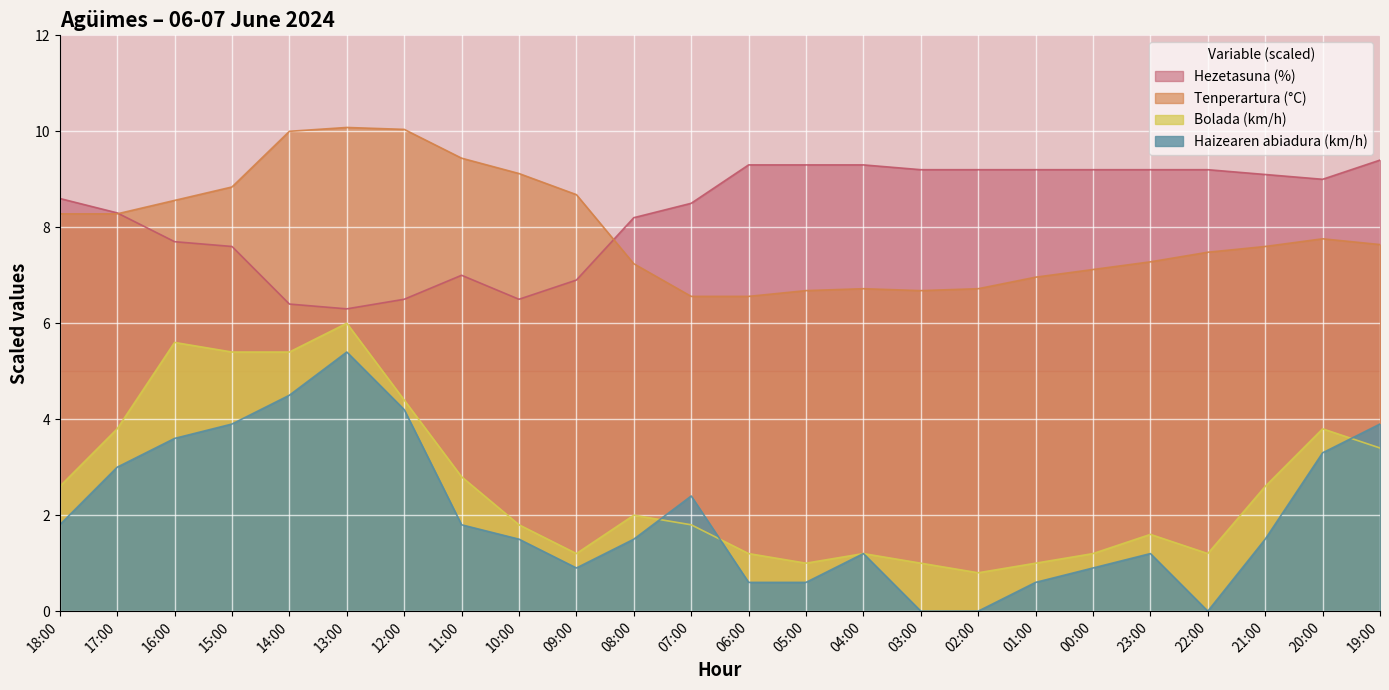

What are all the series names shown in the legend?

Hezetasuna (%), Tenperartura (°C), Bolada (km/h), Haizearen abiadura (km/h)